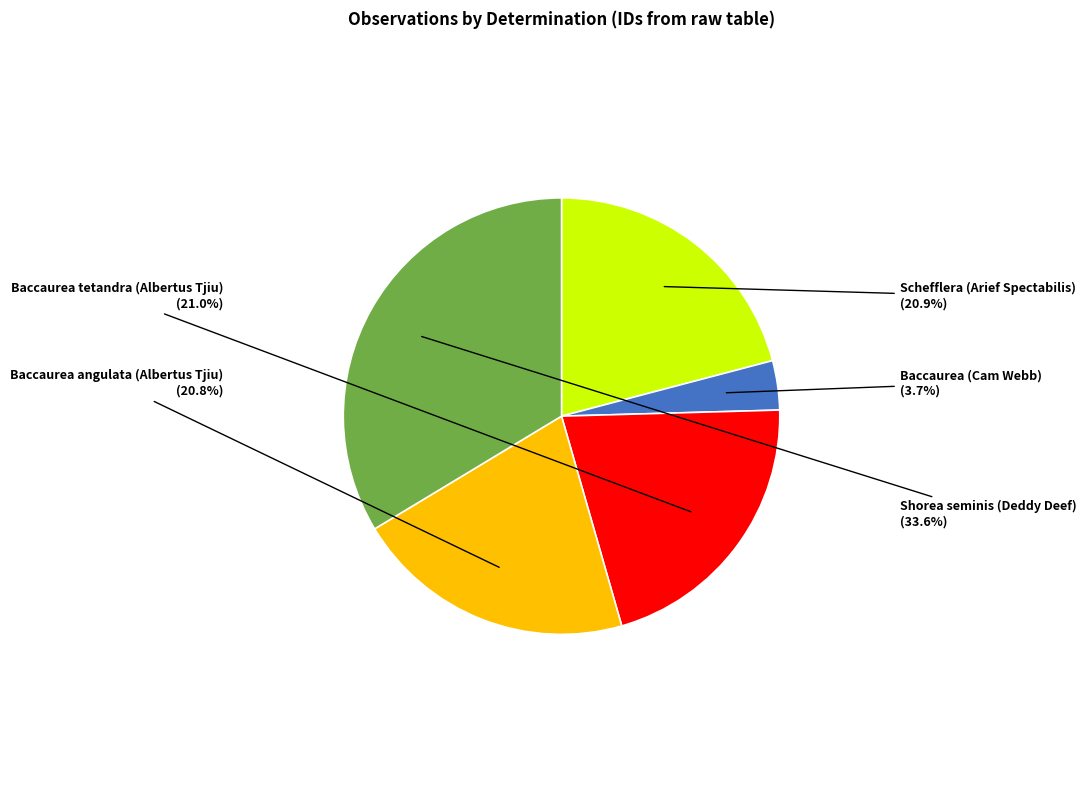

Does Baccaurea angulata (Albertus Tjiu) account for over 50% of the chart?

No